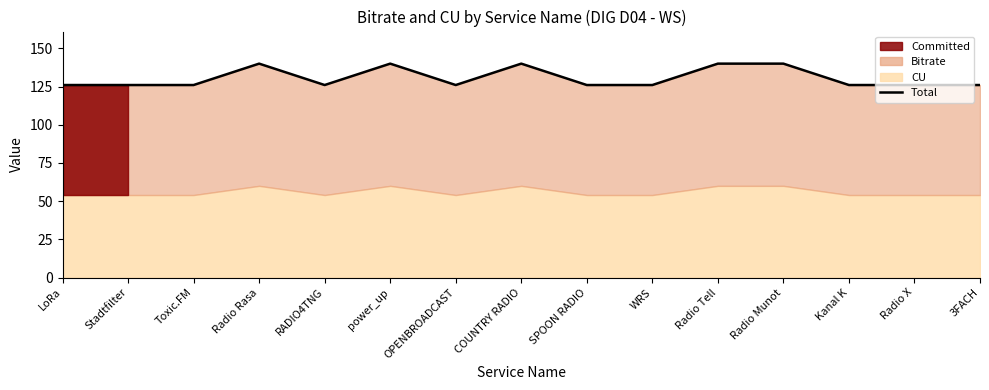

Between power_up and OPENBROADCAST, which is larger?

power_up